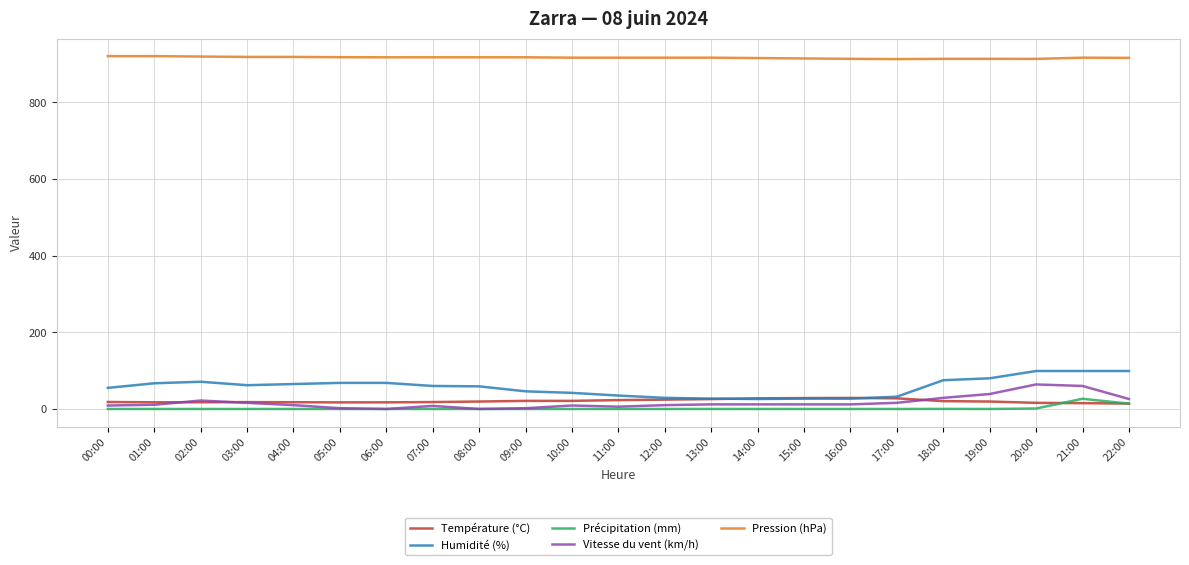

Which series has the largest range (max minus min)?

Humidité (%)